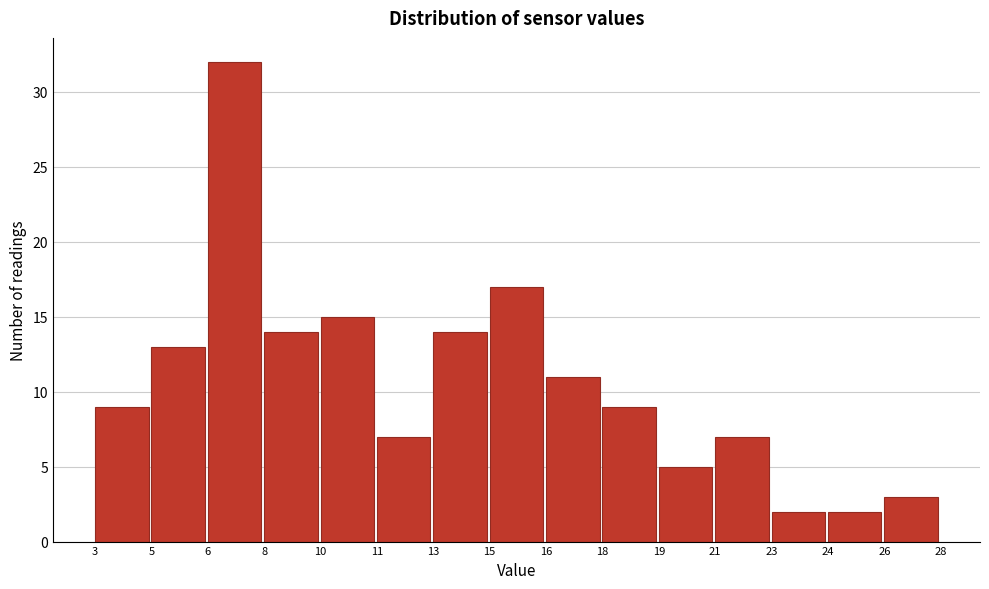

Reading left to right, list all the values displayed in this chart.

3=9	5=13	6=32	8=14	10=15	11=7	13=14	15=17	16=11	18=9	19=5	21=7	23=2	24=2	26=3